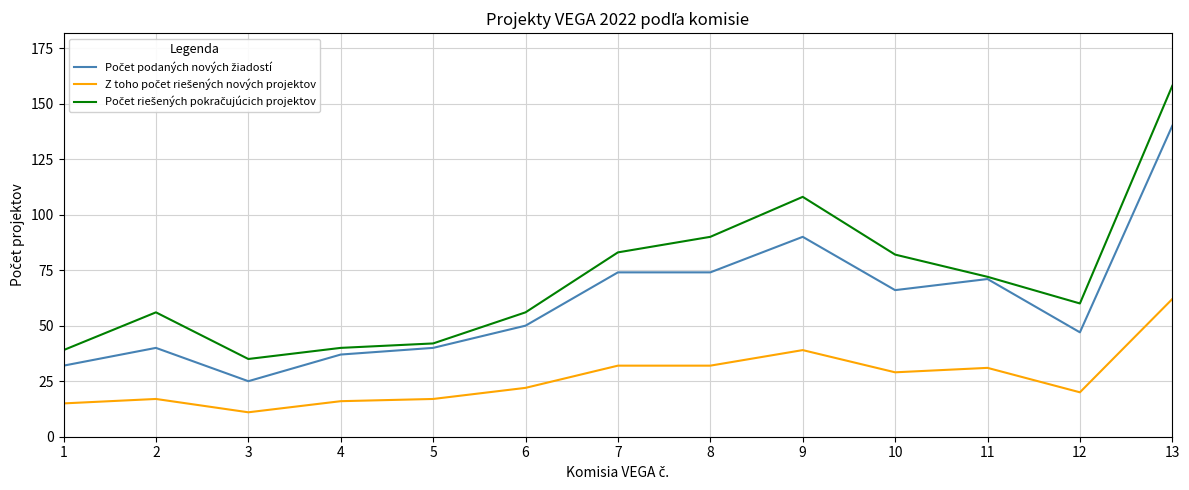

What is the difference between the highest and lowest values at 6?

34